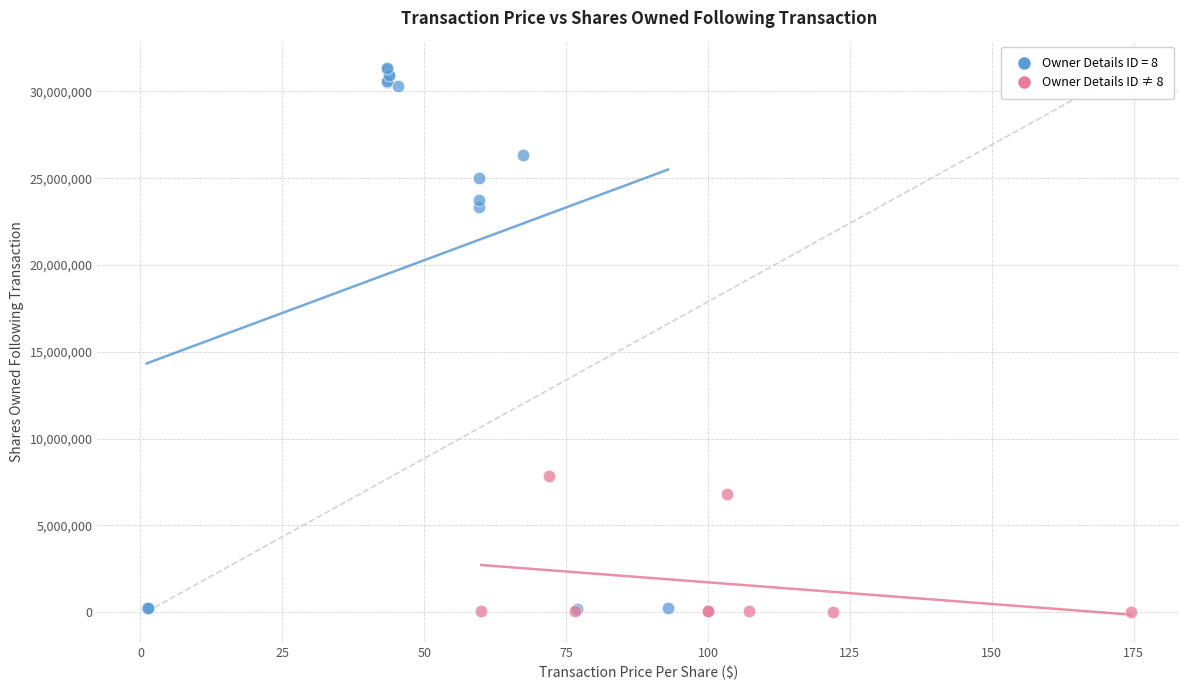

Which series has the widest spread of Y values?

Owner Details ID = 8